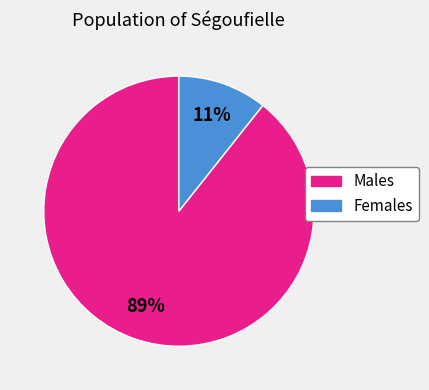

To the nearest percent, what is the average slice percentage?

50%